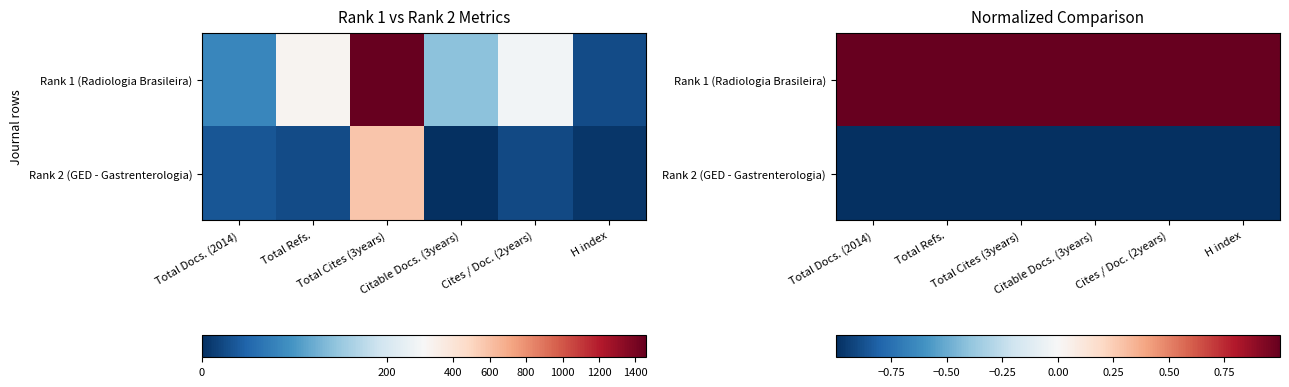

At how many categories does at least one series exceed 0?

6